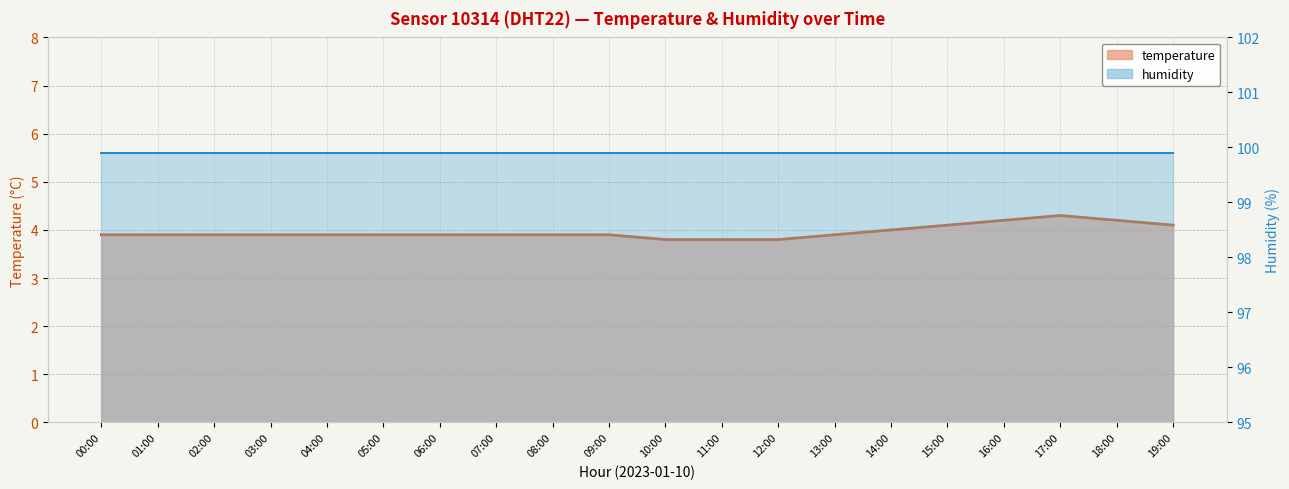

What is the minimum value for temperature (line)?

3.8